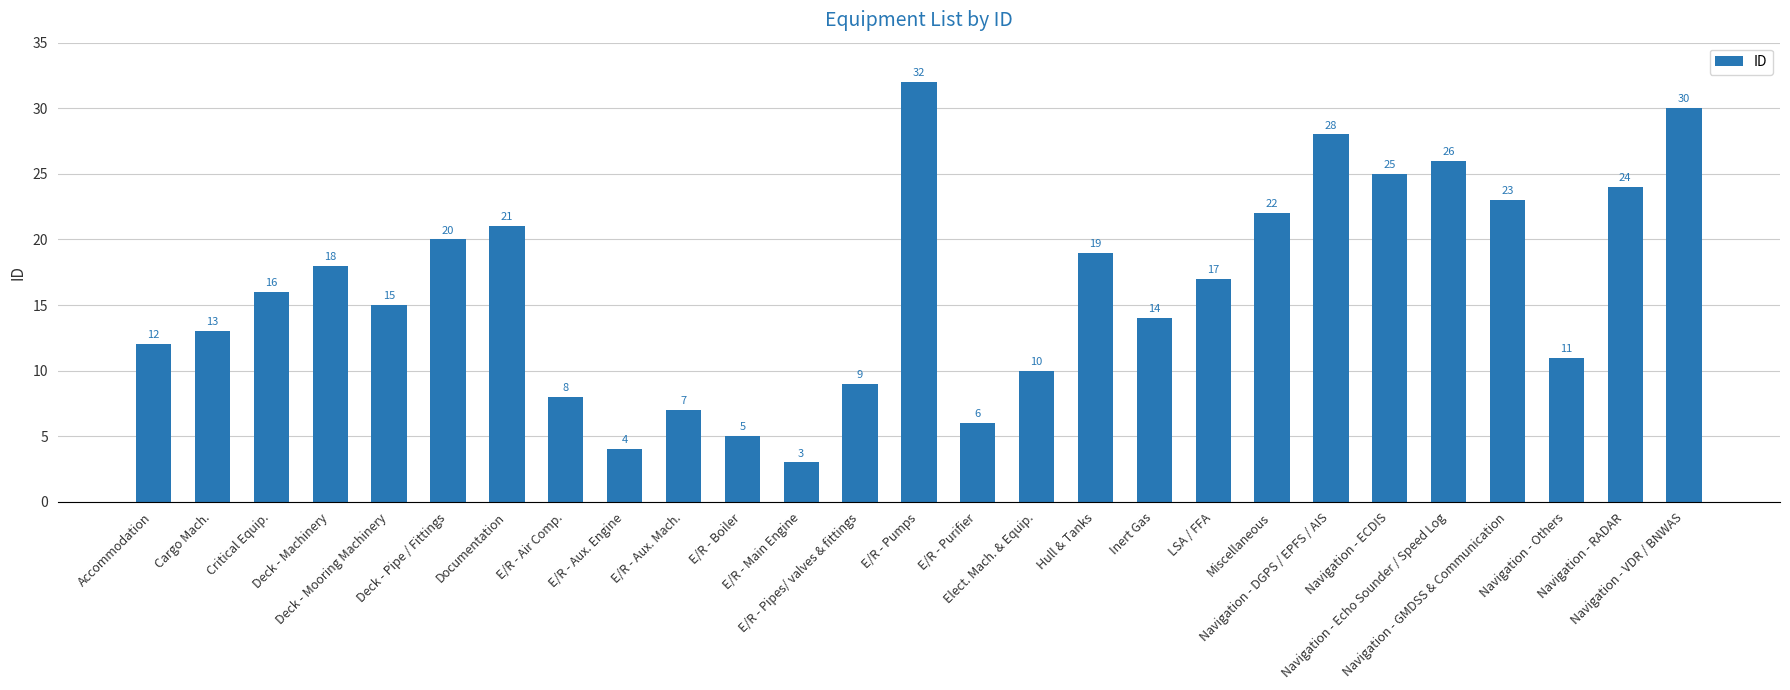

Which label corresponds to the largest value in the chart?

E/R - Pumps